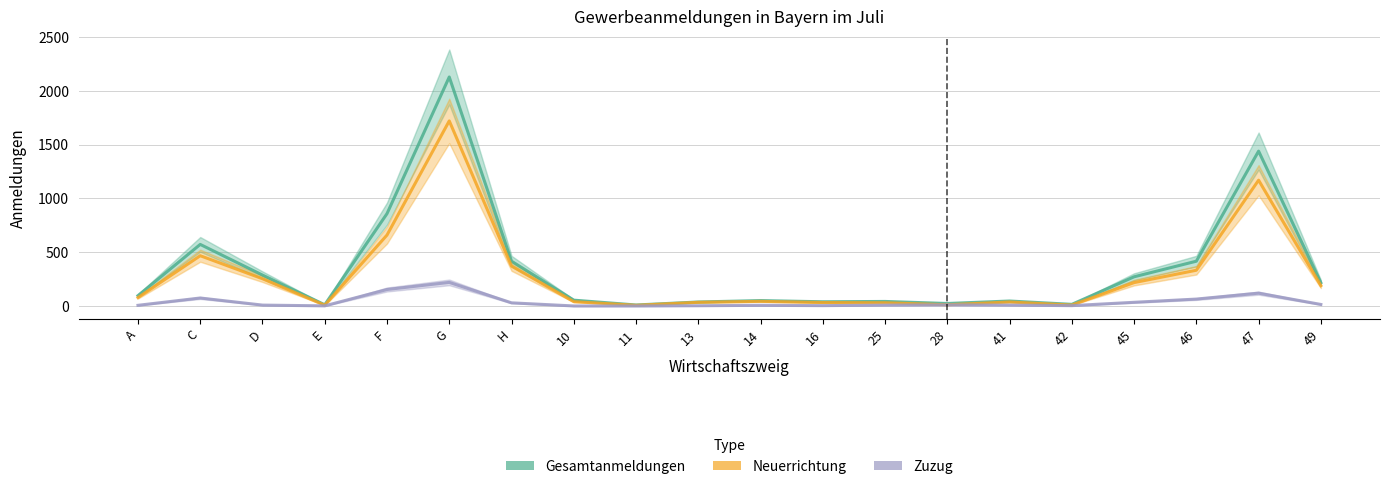

What is the sum of the Zuzug values at 46 and 13?

68